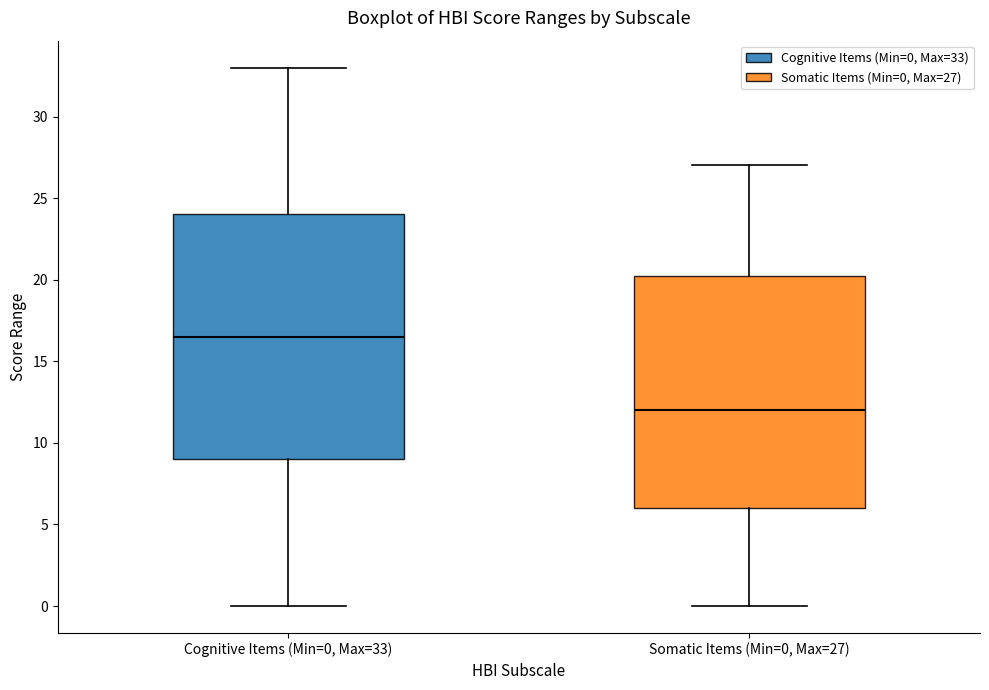

Reading left to right, transcribe this box plot: for each box, give where its median line is, the range the box spans, and where its two whiskers end, as read against the y-axis. The values are not printed on the chart, so give them approximately, as read against the axis.

Cognitive Items (Min=0, Max=33): median 16.5, box 9.0 to 24.0, whiskers 0.0 to 33.0
Somatic Items (Min=0, Max=27): median 12.0, box 6.0 to 20.5, whiskers 0.0 to 27.0